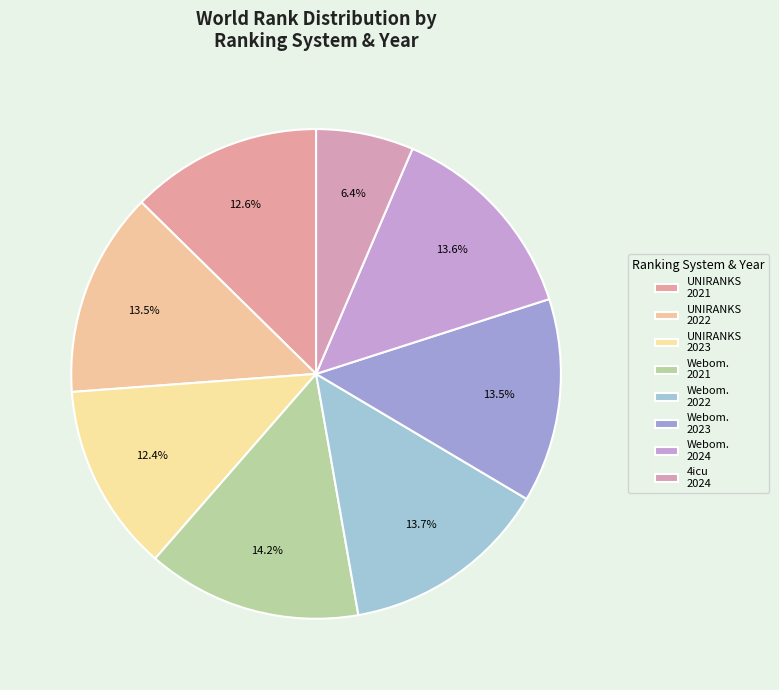

To the nearest percent, what percentage of the pie is UNIRANKS 2021?

13%